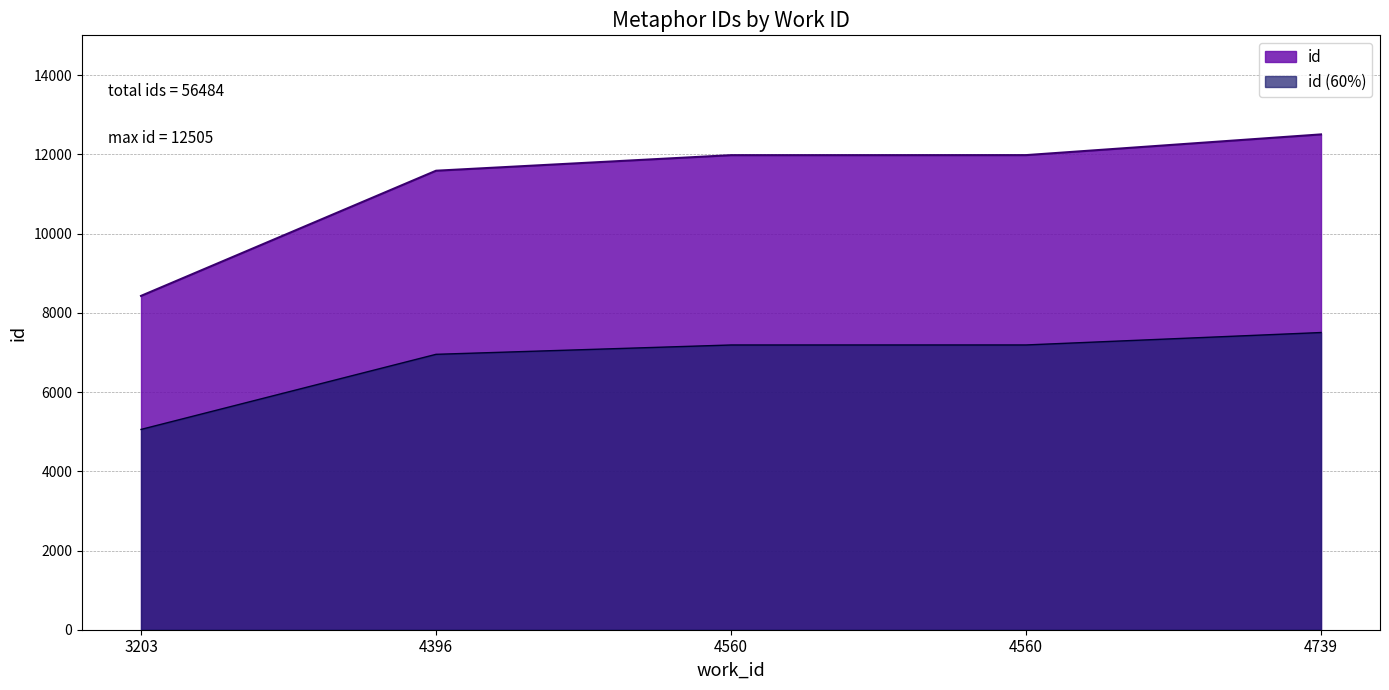

What is the change in value from 3203 to 4396?

+3160